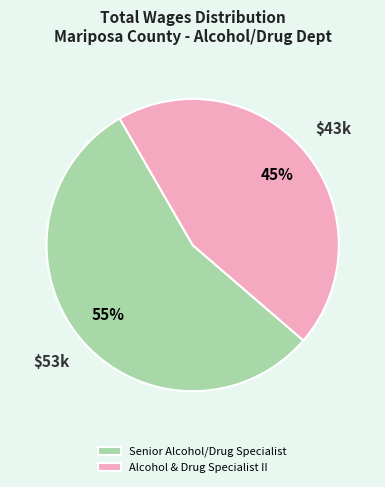

To the nearest percent, what is the combined percentage of Senior Alcohol/Drug Specialist and Alcohol & Drug Specialist II?

100%